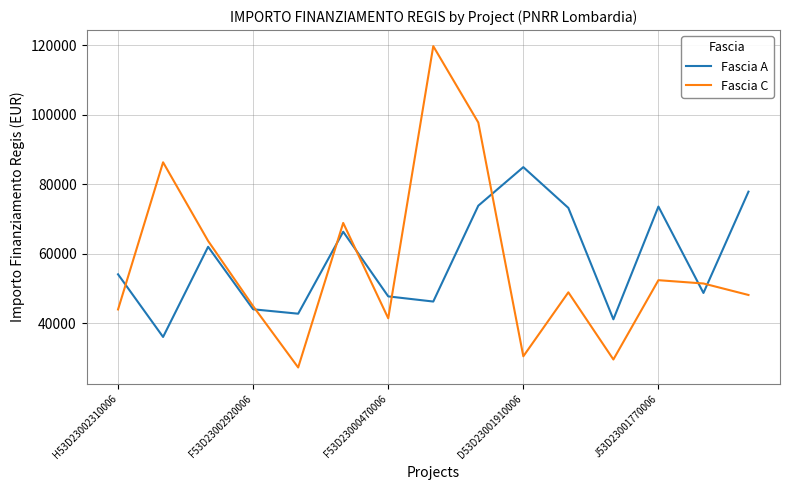

What is the maximum value shown in the chart?

119783.4